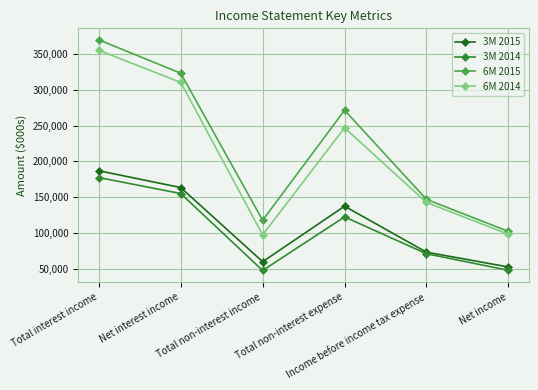

What is the label of the 5th point from the right?

Net interest income